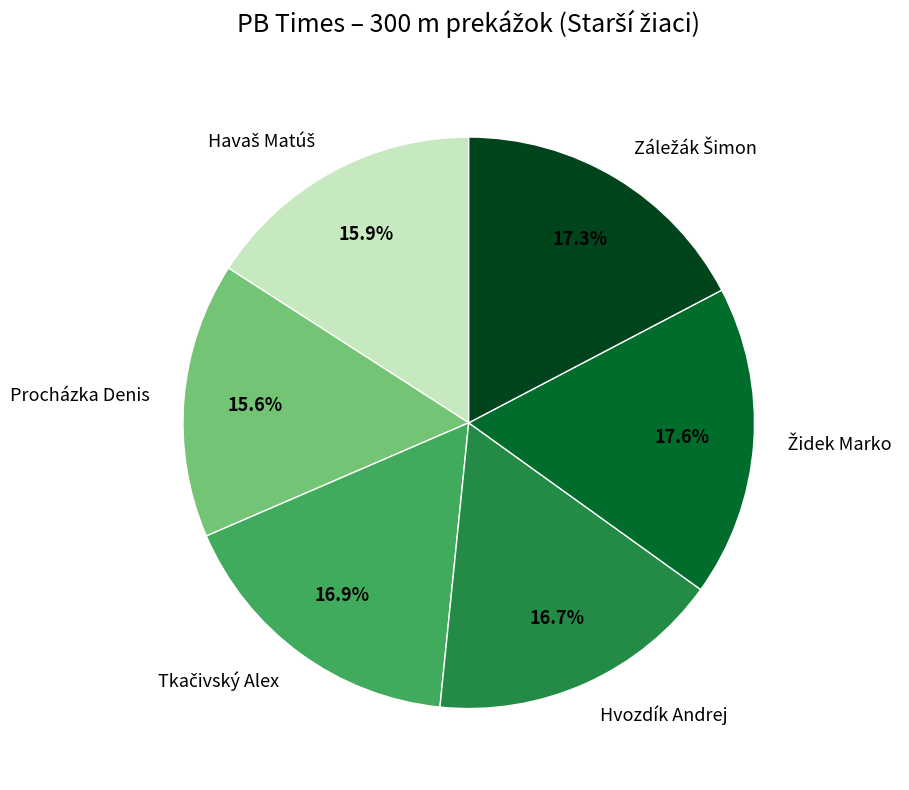

Does any single category account for the majority?

No